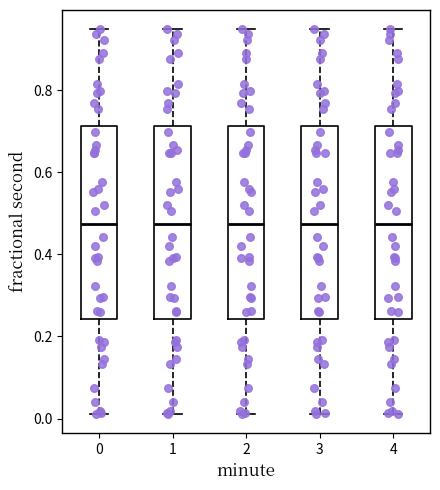

Reading left to right, transcribe this box plot: for each box, give where its median line is, the range the box spans, and where its two whiskers end, as read against the y-axis. The values are not printed on the chart, so give them approximately, as read against the axis.

0: median 0.48, box 0.24 to 0.72, whiskers 0.02 to 0.94
1: median 0.48, box 0.24 to 0.72, whiskers 0.02 to 0.94
2: median 0.48, box 0.24 to 0.72, whiskers 0.02 to 0.94
3: median 0.48, box 0.24 to 0.72, whiskers 0.02 to 0.94
4: median 0.48, box 0.24 to 0.72, whiskers 0.02 to 0.94